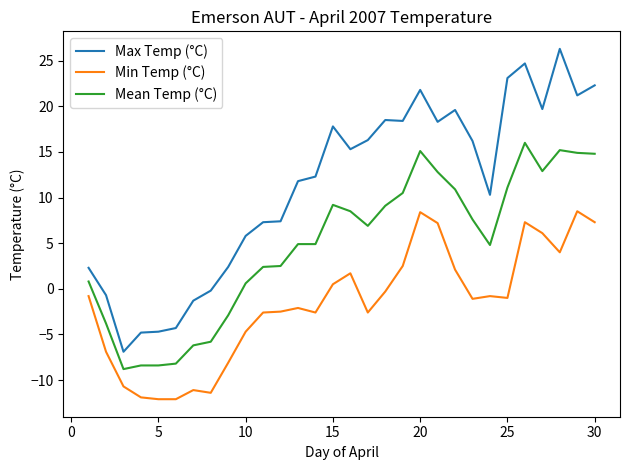

Rank the series by their average value, from lowest to highest.

Min Temp (°C), Mean Temp (°C), Max Temp (°C)